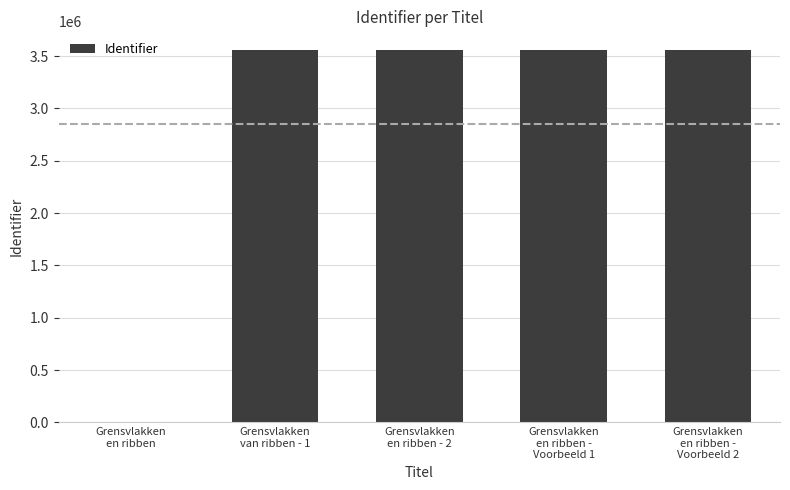

True or false: the data shows 3559301 at Grensvlakken
van ribben - 1.

True